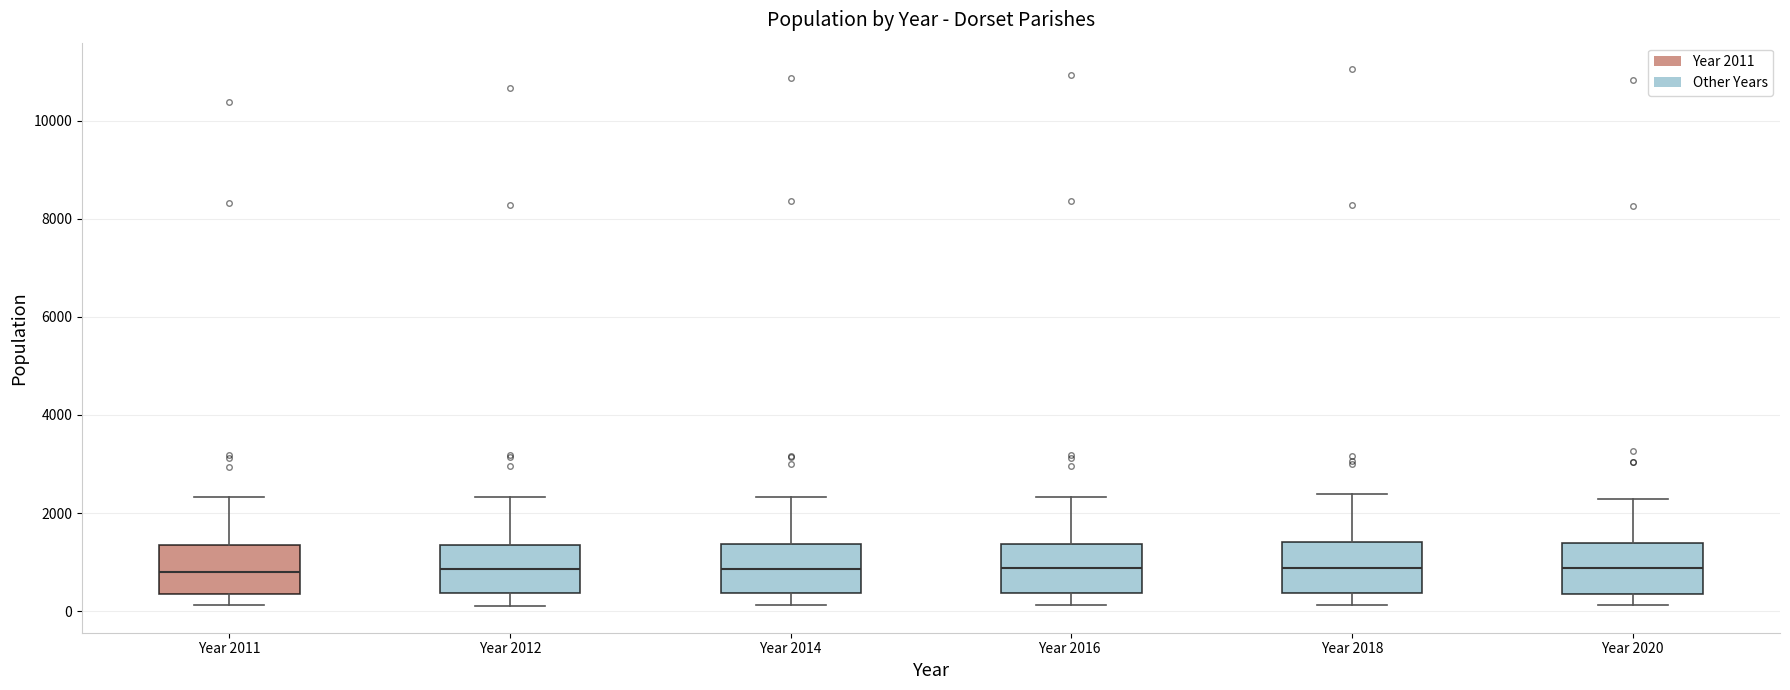

Reading left to right, read every box against the y-axis: the position of its median line, the range the box covers, and the ends of its whiskers. The values are not printed on the chart, so give them approximately, as read against the axis.

Year 2011: median 800, box 400 to 1400, whiskers 200 to 2400
Year 2012: median 800, box 400 to 1400, whiskers 200 to 2400
Year 2014: median 800, box 400 to 1400, whiskers 200 to 2400
Year 2016: median 800, box 400 to 1400, whiskers 200 to 2400
Year 2018: median 800, box 400 to 1400, whiskers 200 to 2400
Year 2020: median 800, box 400 to 1400, whiskers 200 to 2200